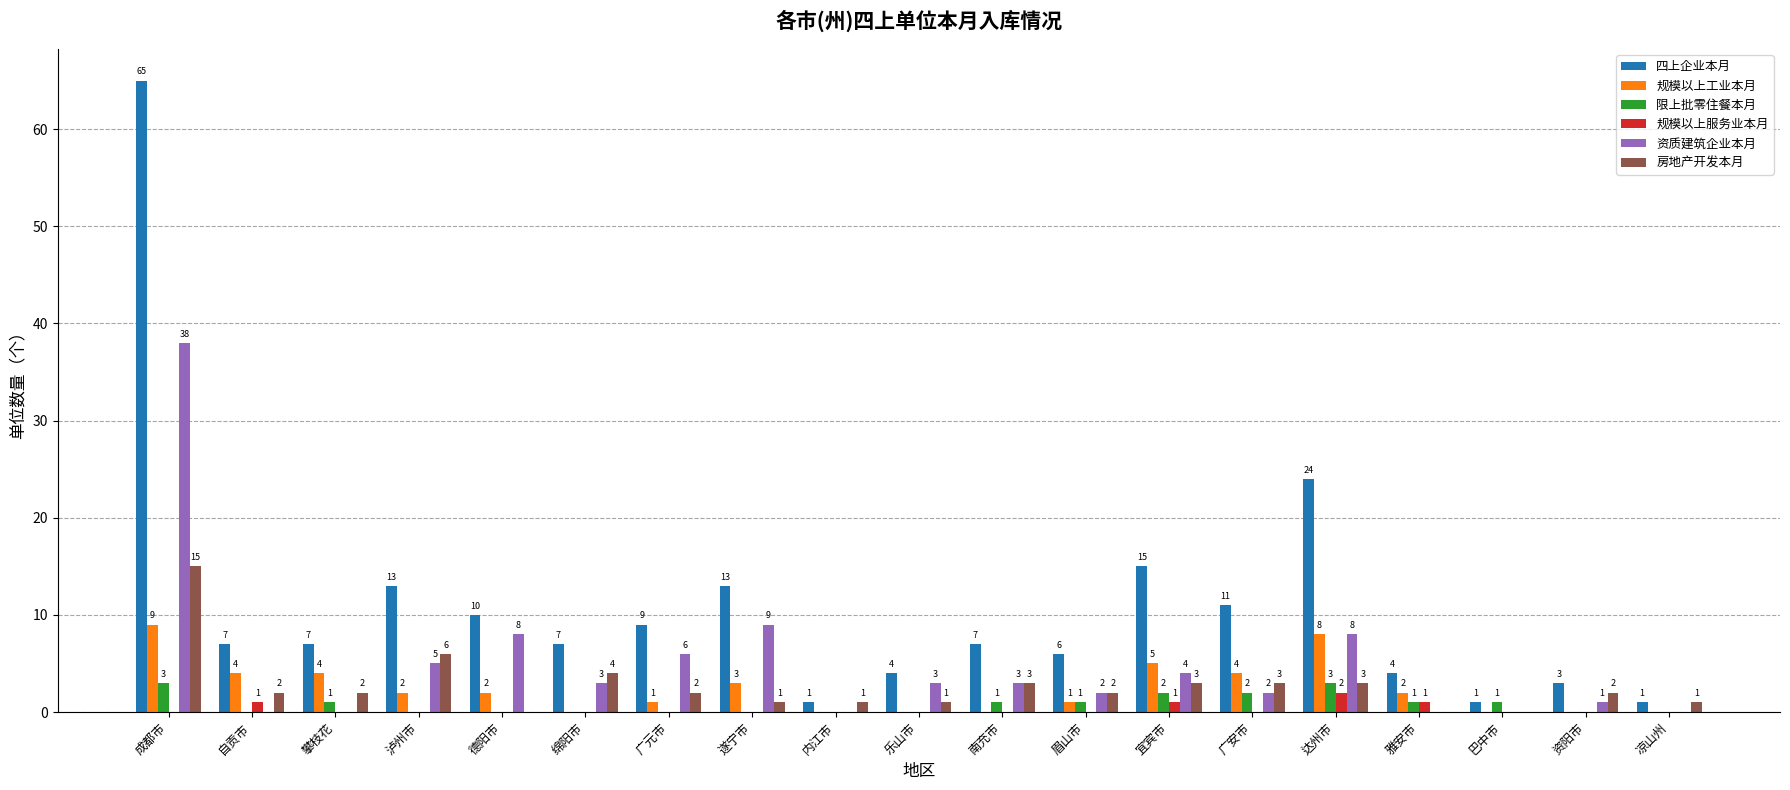

The 规模以上工业本月 series shows 15 at 成都市. True or false?

False